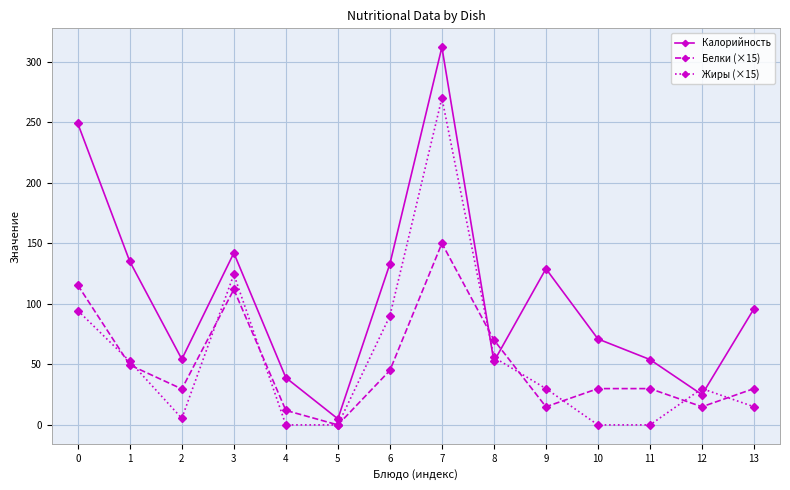

Where is the first local minimum for Белки (×15)?

2